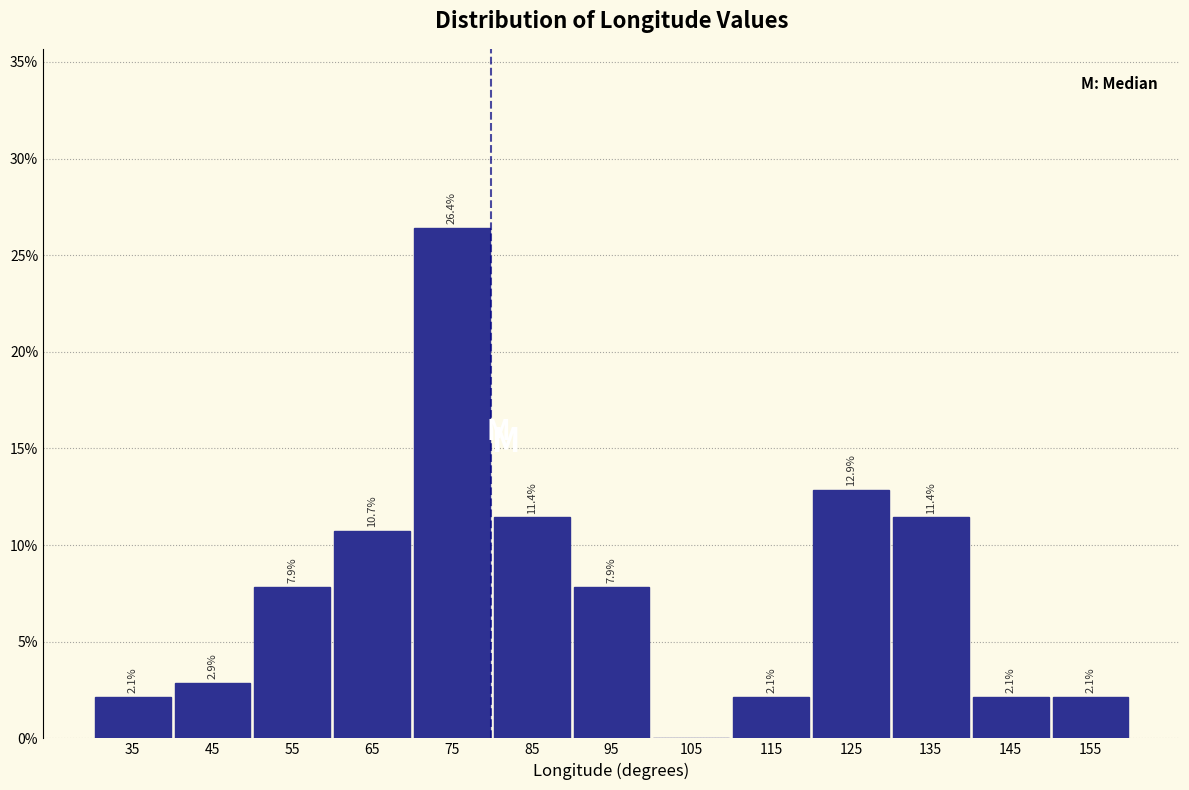

Over which range of the x-axis is the bar tallest?

70 to 80